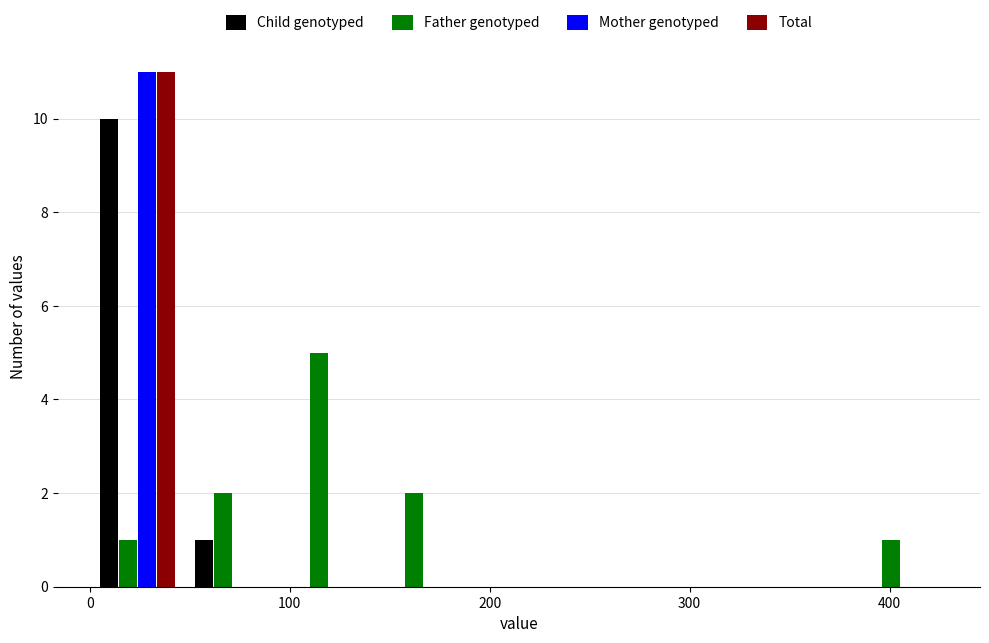

In the Father genotyped series, which range on the x-axis has the tallest bar?

100 to 140